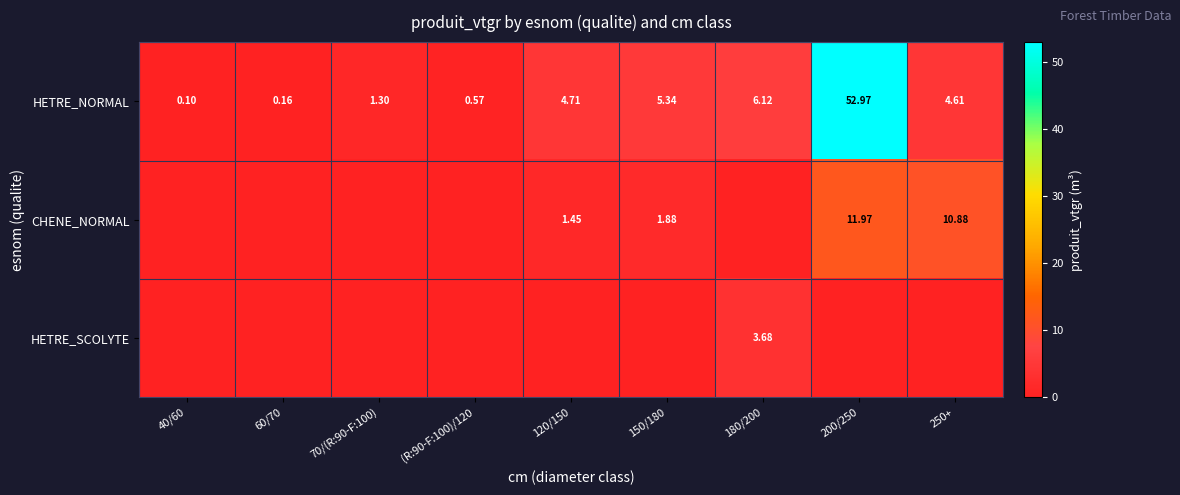

List the series in order of their overall mean, highest first.

HETRE_NORMAL, CHENE_NORMAL, HETRE_SCOLYTE